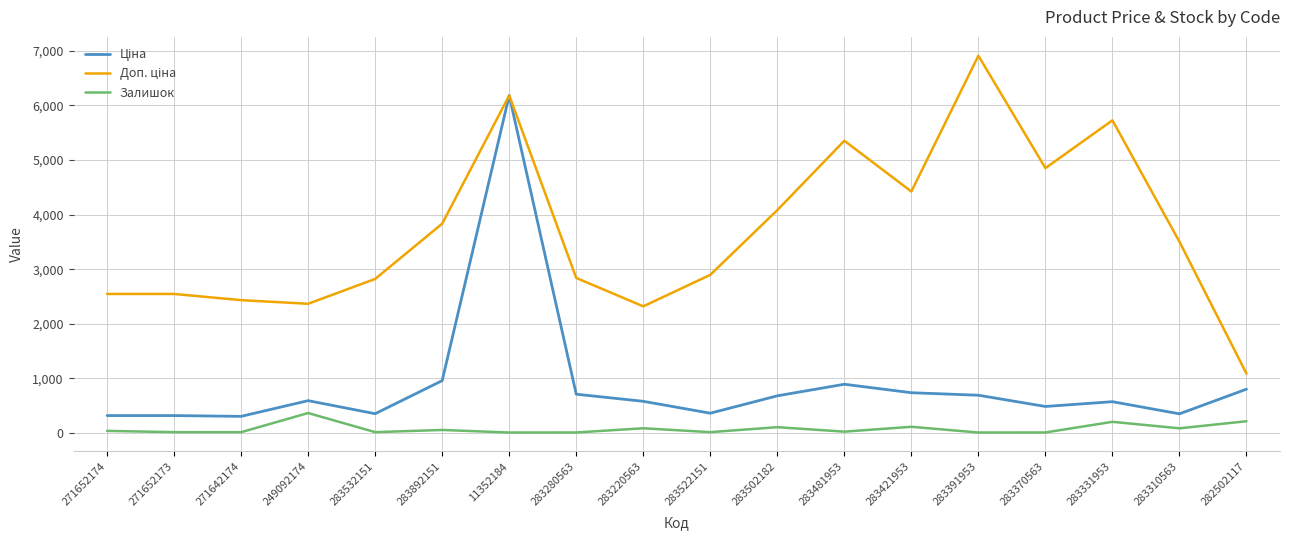

At which category is the sum across all series the highest?

11352184